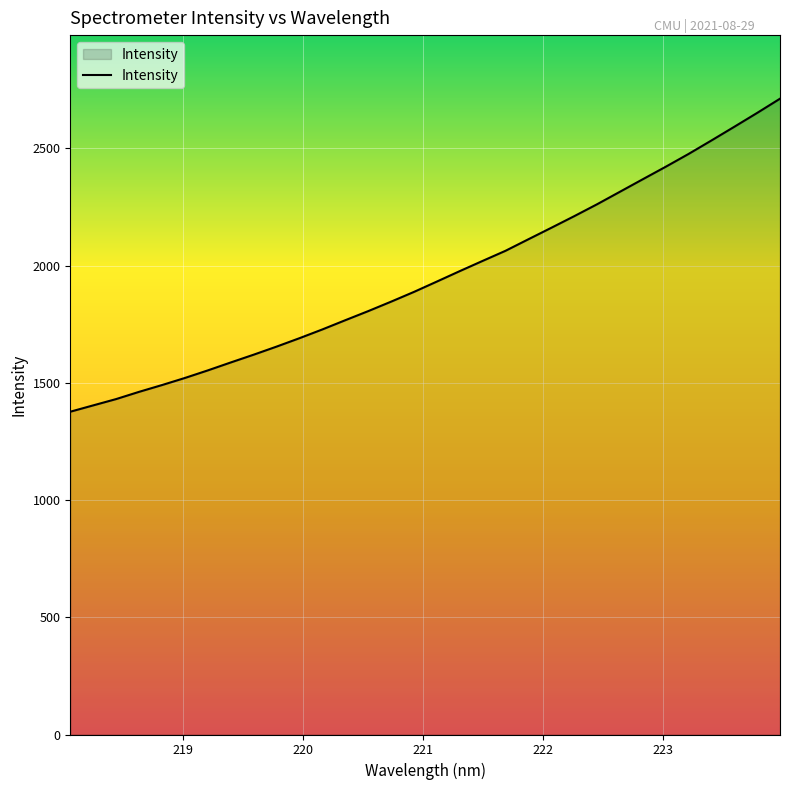

What is the minimum value shown in the chart?

1377.0